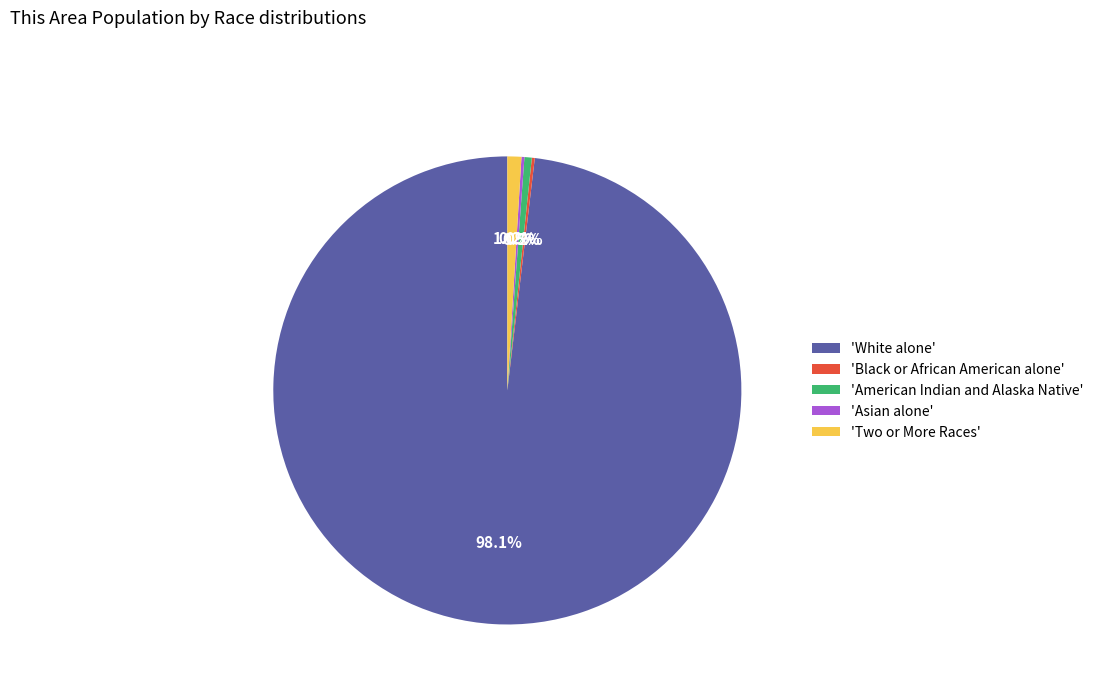

Which slice represents more than half of the pie?

'White alone'